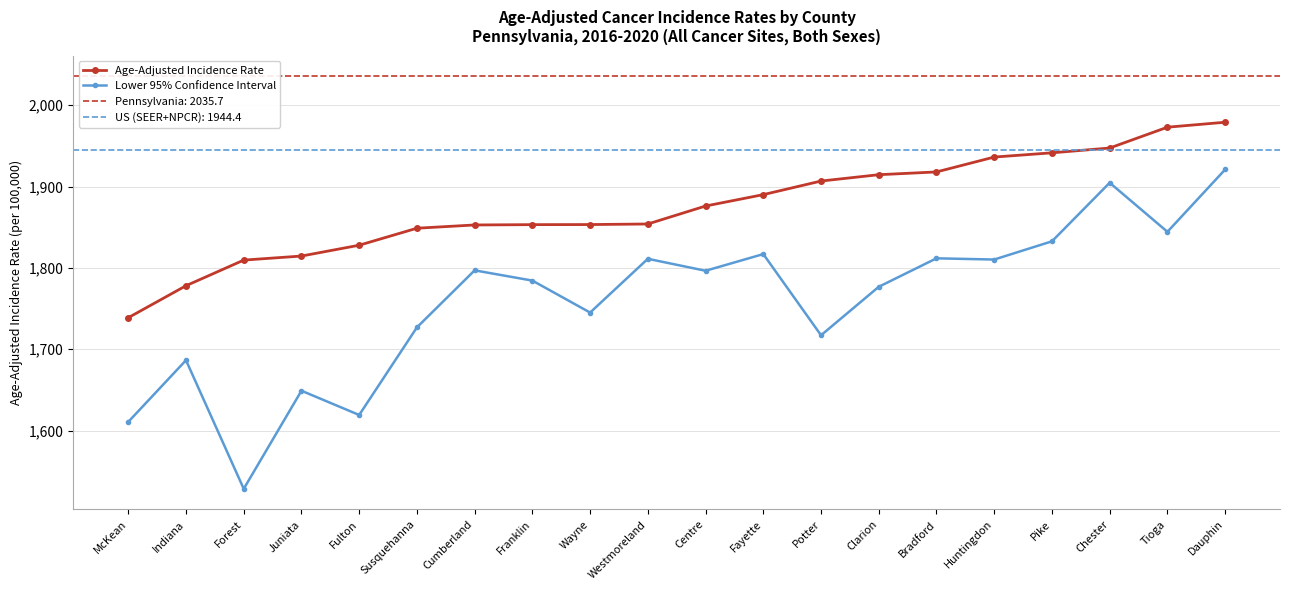

Reading left to right, what are all the values shown in this chart?

Age-Adjusted Incidence Rate: 1738.8	1778.1	1809.6	1814.6	1827.9	1848.8	1852.8	1853.2	1853.3	1854.0	1876.1	1890.1	1906.8	1914.6	1918.0	1936.3	1941.5	1947.4	1973.0	1979.1
Lower 95% Confidence Interval: 1610.7	1686.5	1528.4	1649.0	1619.2	1726.9	1797.0	1784.4	1745.1	1811.2	1796.5	1817.0	1717.2	1776.8	1811.8	1810.3	1832.7	1904.7	1844.4	1921.0